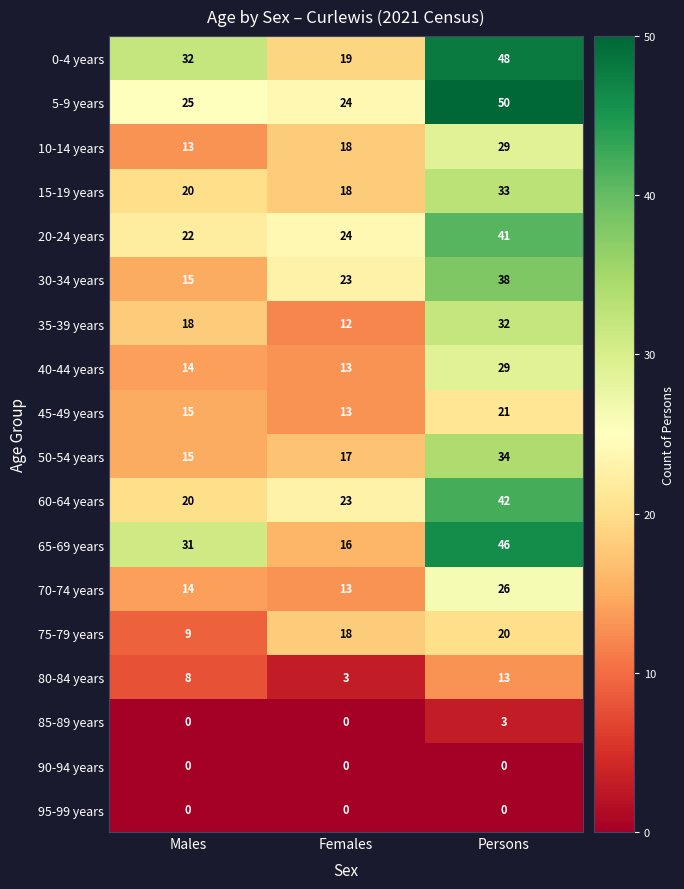

How many series are shown in this chart?

18